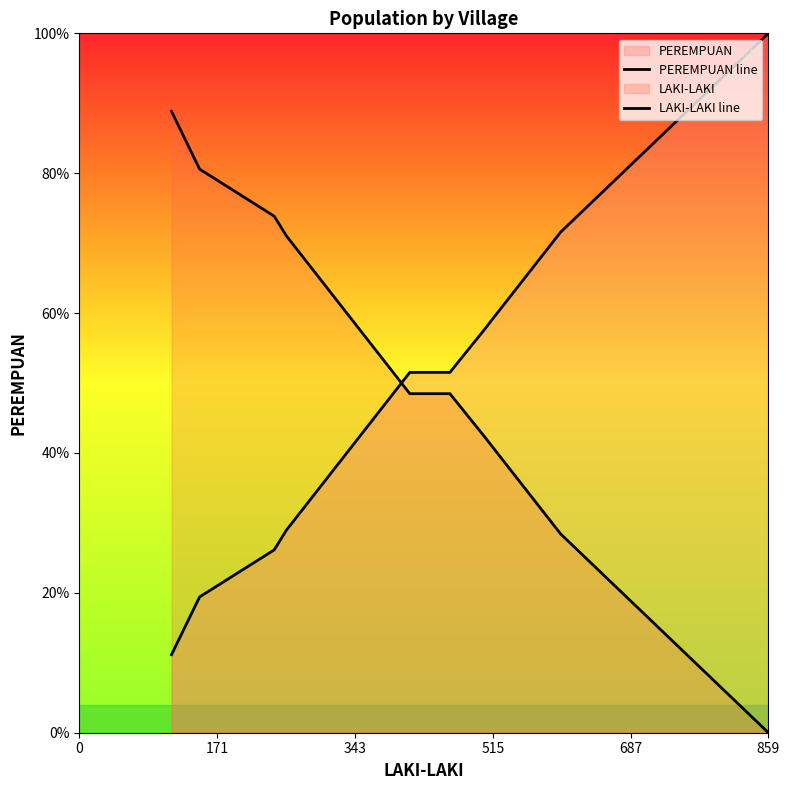

Which series has the largest range (max minus min)?

PEREMPUAN line